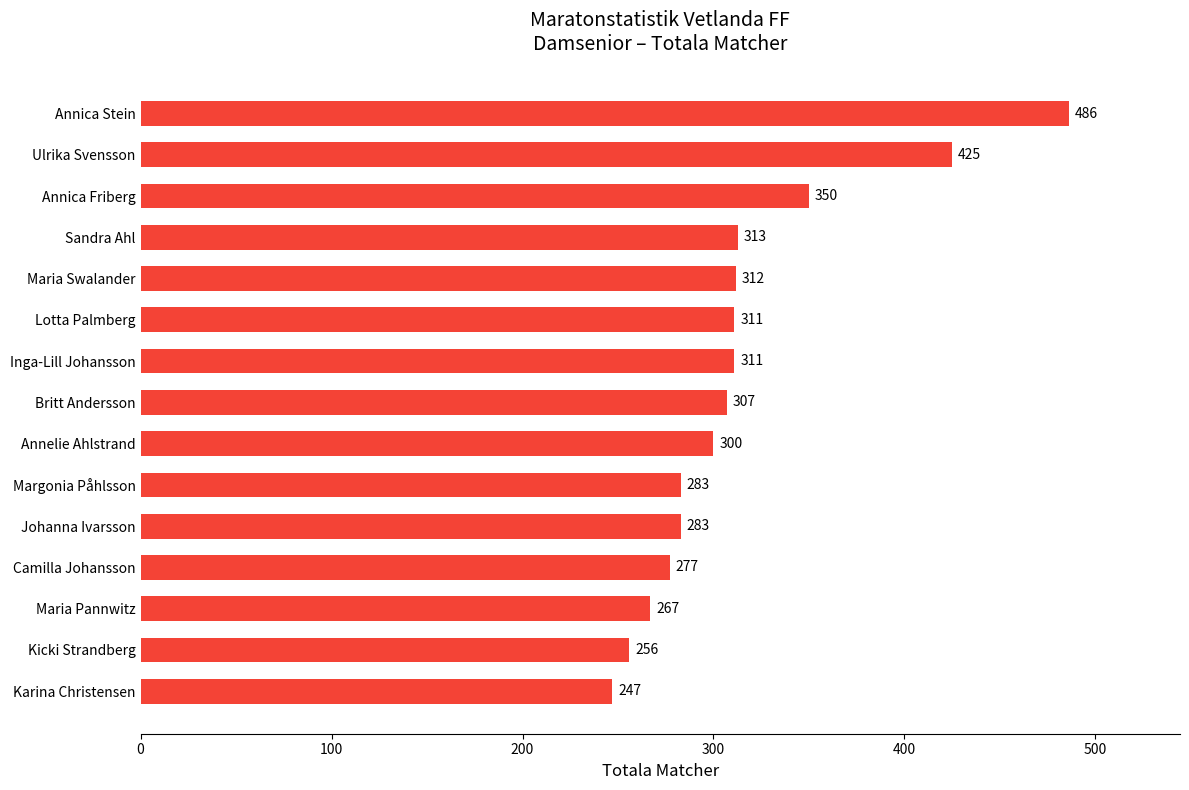

What is the sum of all values?

4728